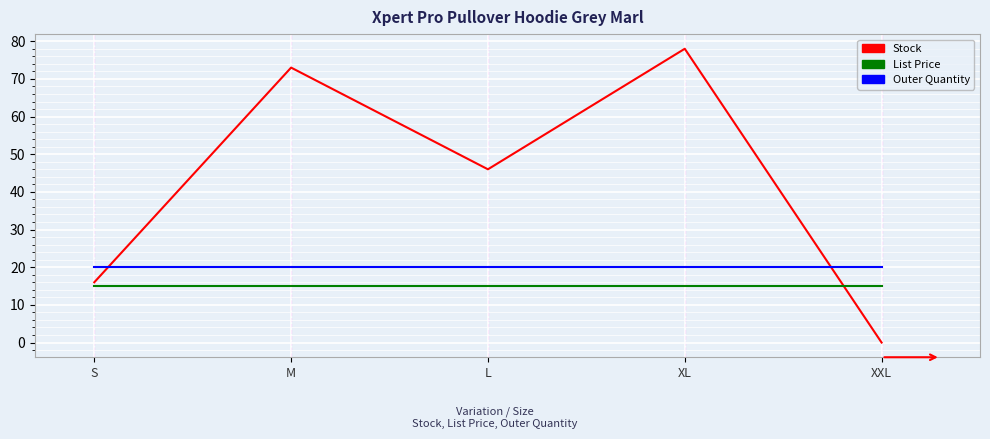

True or false: Stock and List Price cross at least once.

True